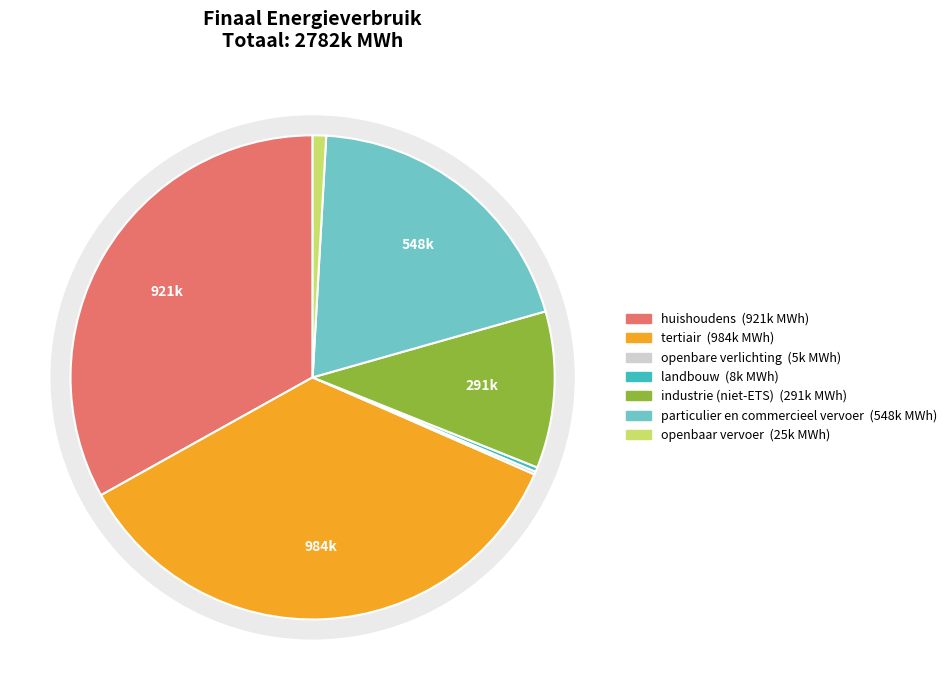

How many segments does this pie chart have?

7